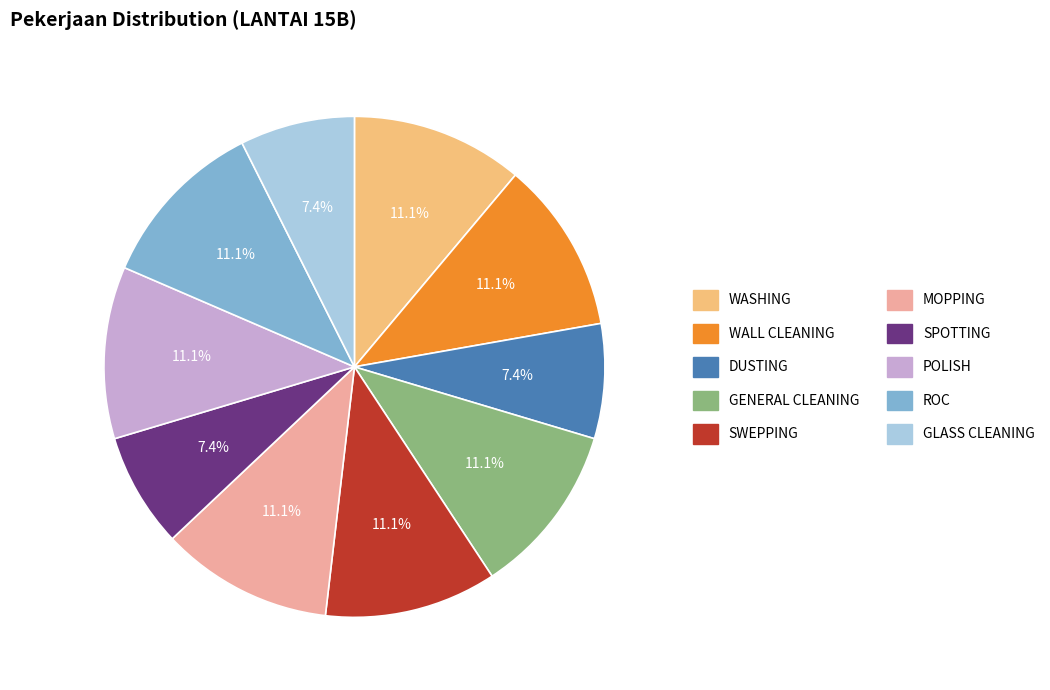

Is MOPPING the majority of the pie?

No